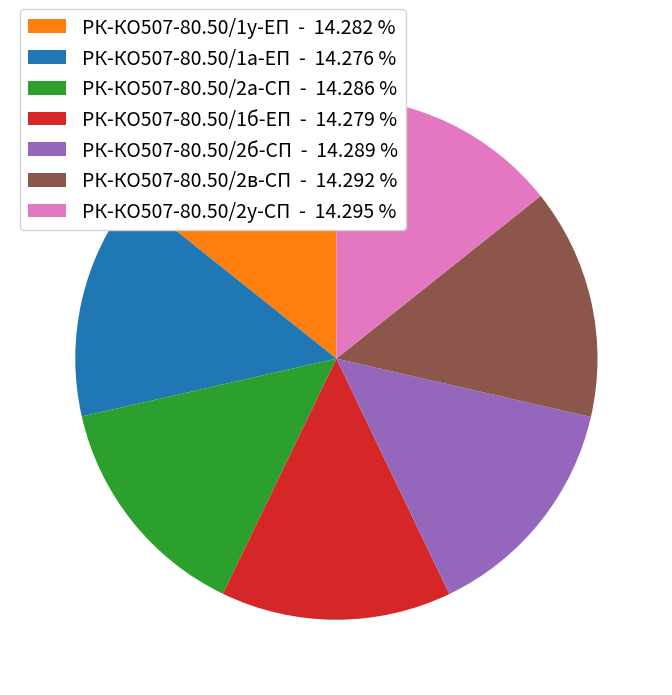

Approximately how many times larger is the value at РК-КО507-80.50/2б-СП compared to РК-КО507-80.50/2в-СП?

1.0